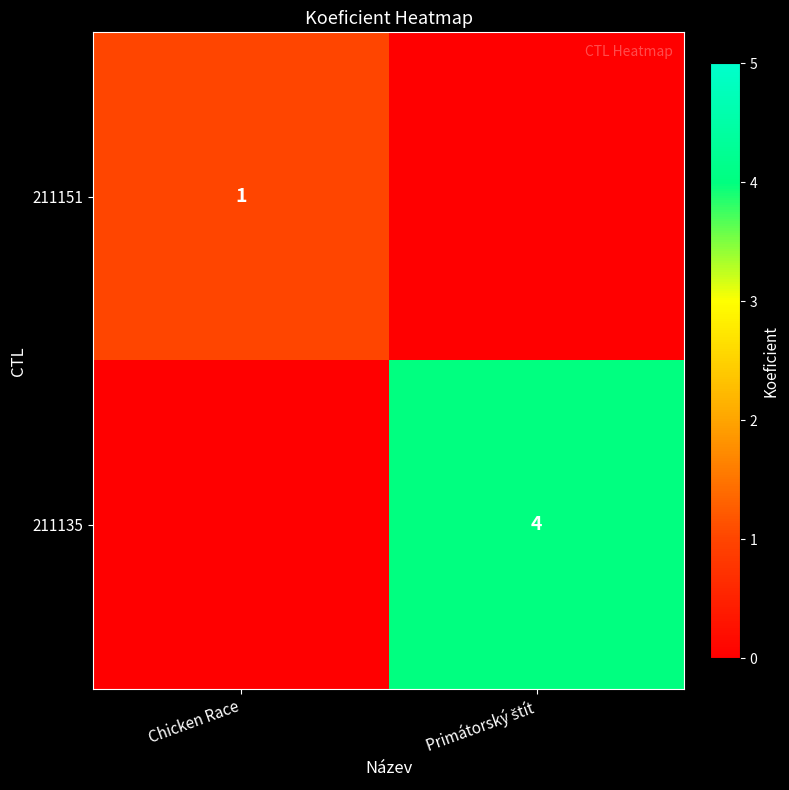

The 211151 series shows 1 at Chicken Race. True or false?

True